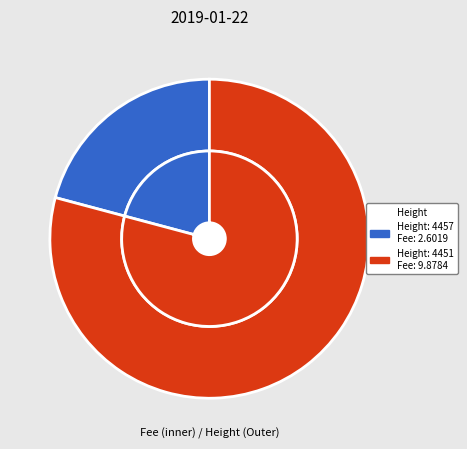

What percentage is NOT represented by 4457?

79.2%